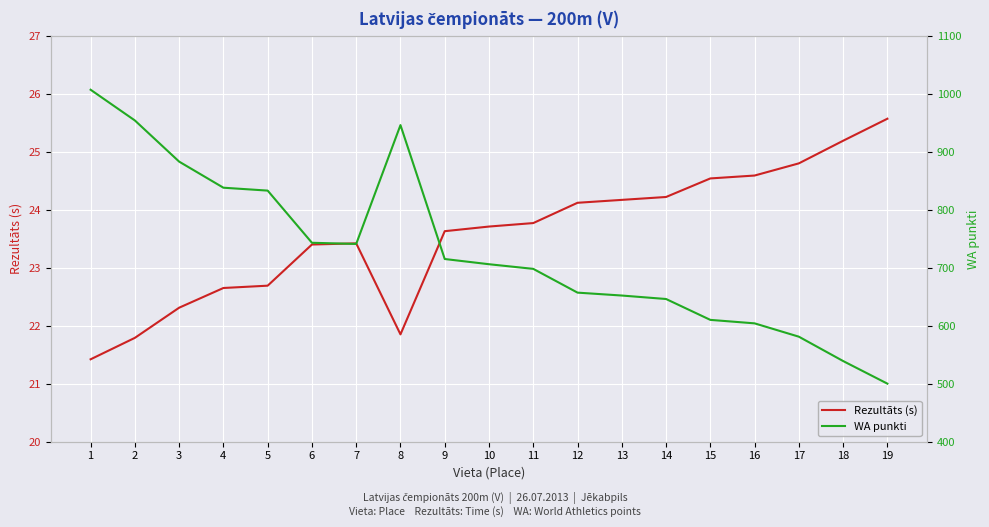

At which category does the chart reach its peak across all series?

1